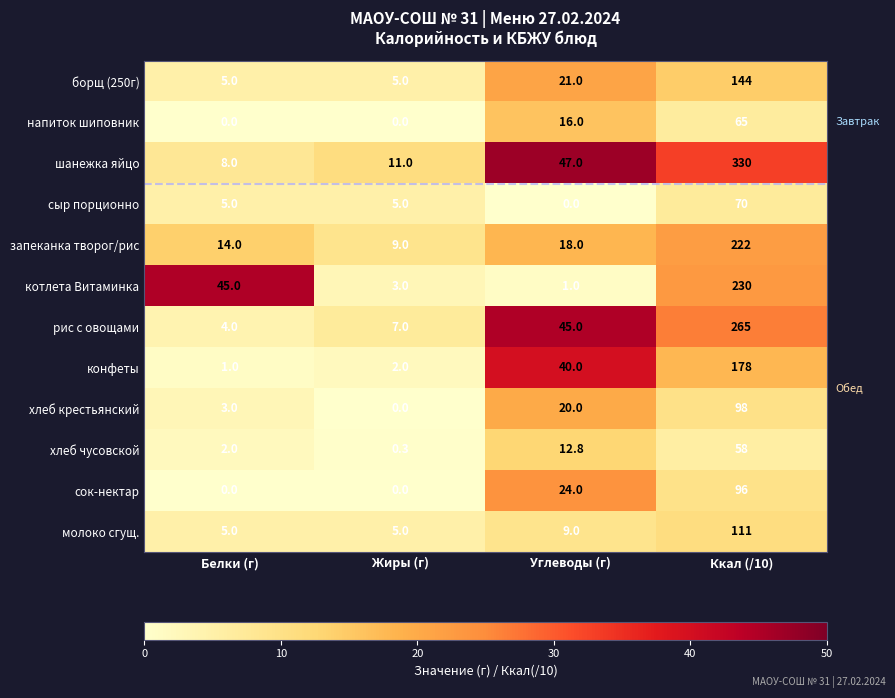

Where does the хлеб чусовской series first go above 12?

Углеводы (г)